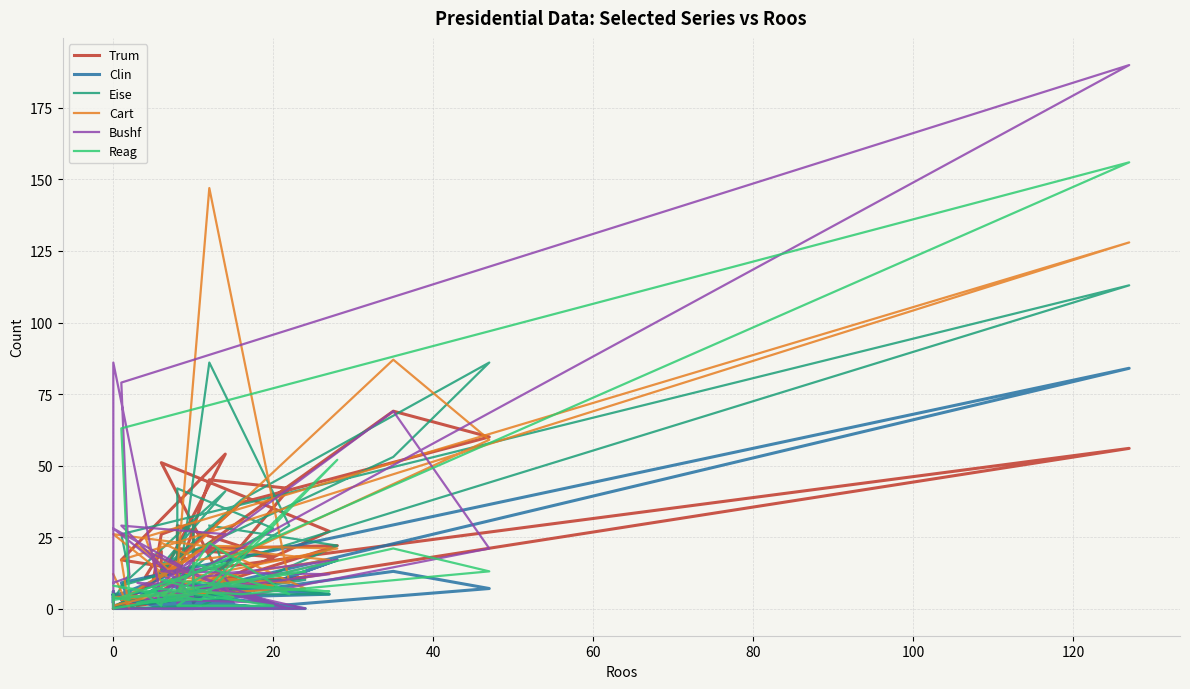

Which series has the largest total across all categories?

Cart